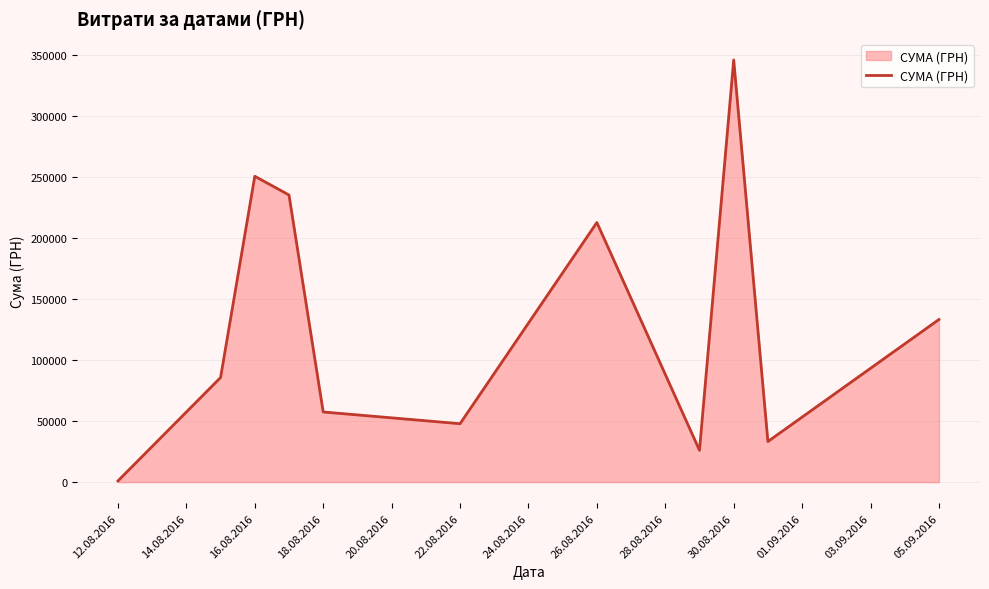

What is the maximum value shown in the chart?

345687.3